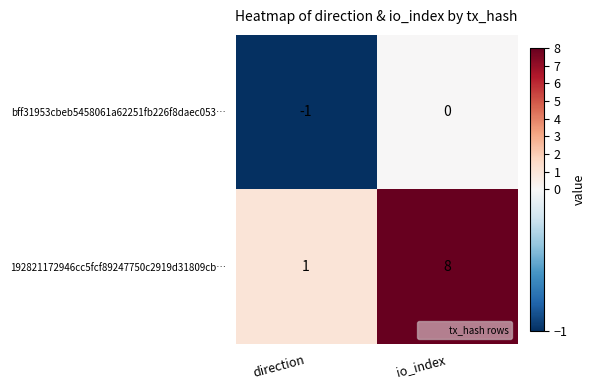

What is the difference between the maximum and minimum values in the 192821172946cc5fcf89247750c2919d31809cb… series?

7